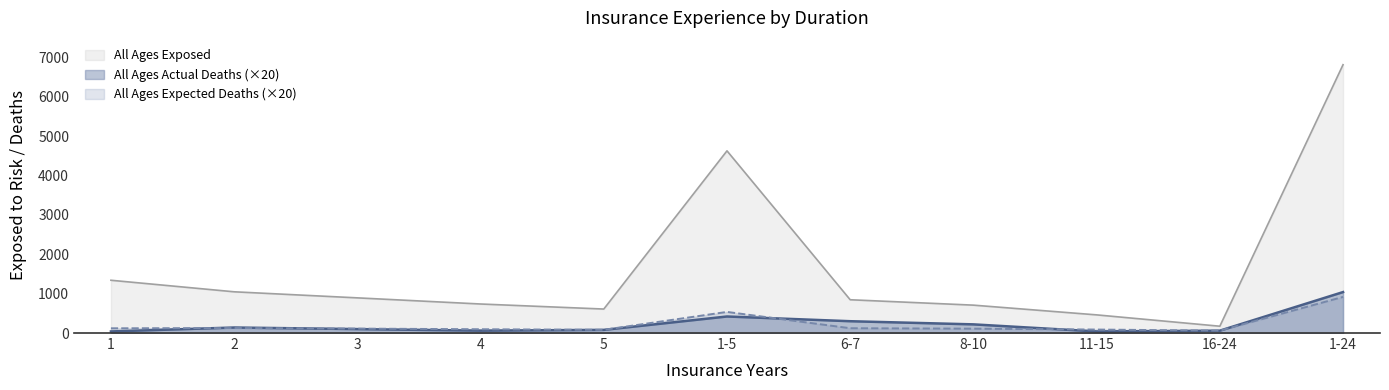

List the labels in order of All Ages Expected Deaths value, smallest first.

16-24, 5, 11-15, 4, 8-10, 3, 1, 6-7, 2, 1-5, 1-24